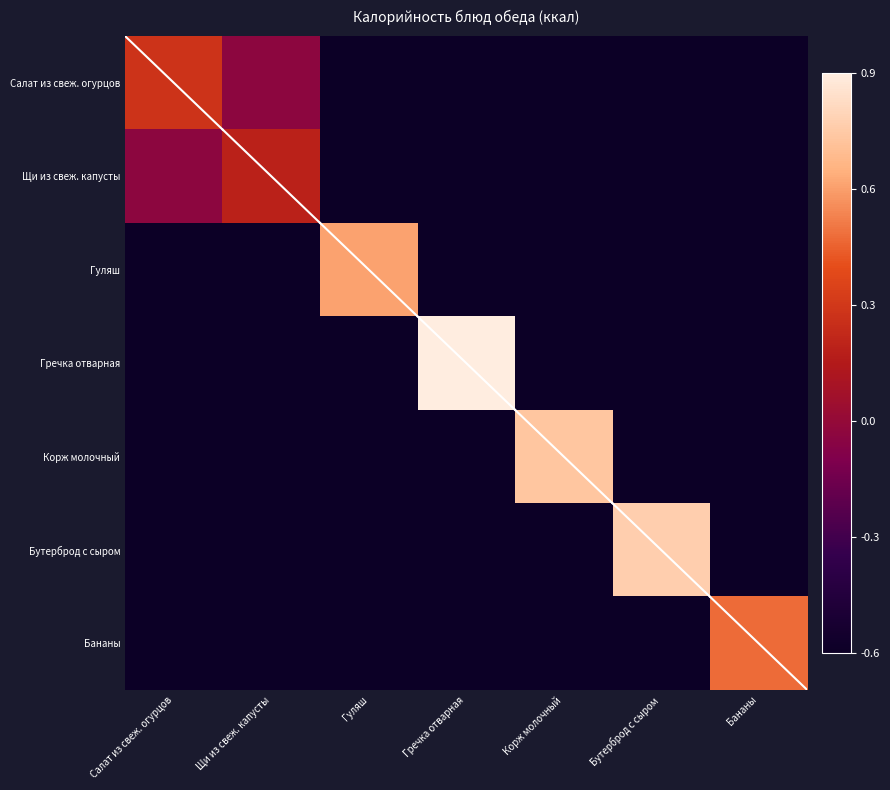

Which series has the largest total across all categories?

Гречка отварная